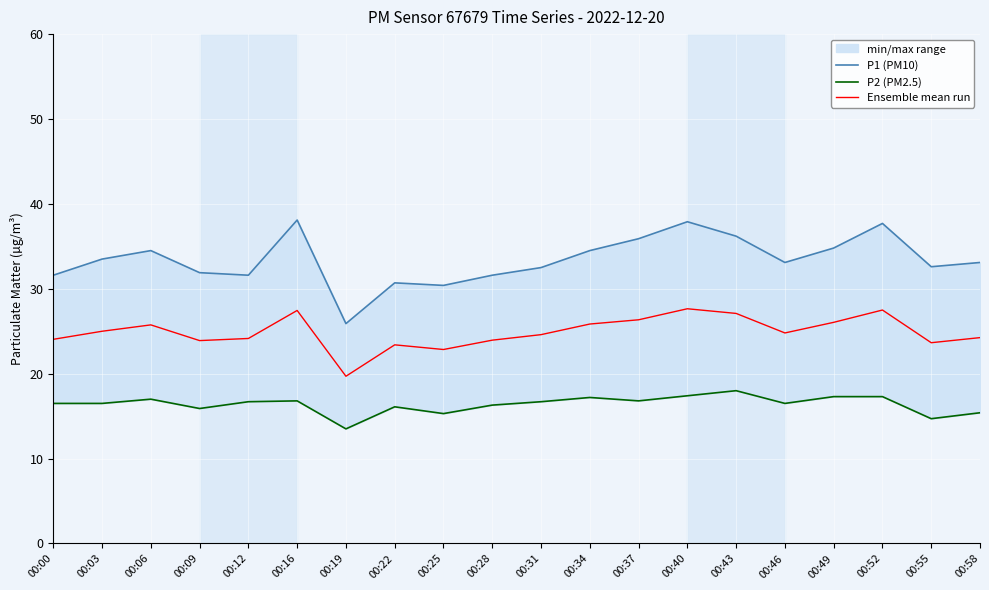

How many data points in Ensemble mean run are less than 24?

6